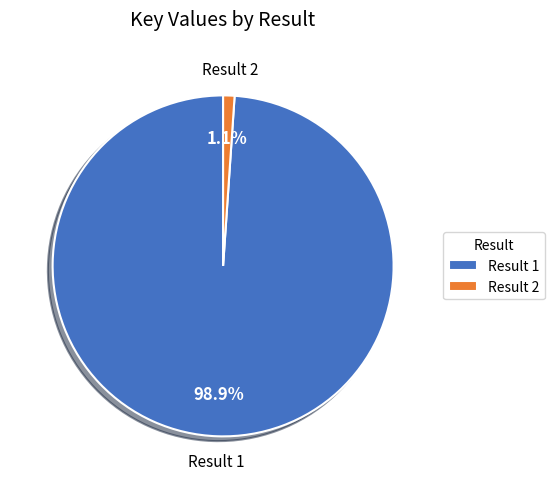

How many segments does this pie chart have?

2